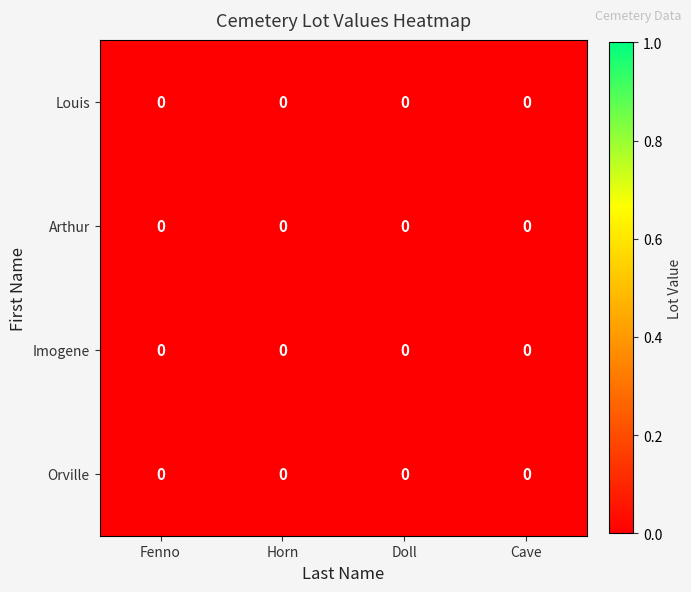

Reading left to right, list all the values displayed in this chart.

Louis: Fenno=0.0	Horn=0.0	Doll=0.0	Cave=0.0
Arthur: Fenno=0.0	Horn=0.0	Doll=0.0	Cave=0.0
Imogene: Fenno=0.0	Horn=0.0	Doll=0.0	Cave=0.0
Orville: Fenno=0.0	Horn=0.0	Doll=0.0	Cave=0.0